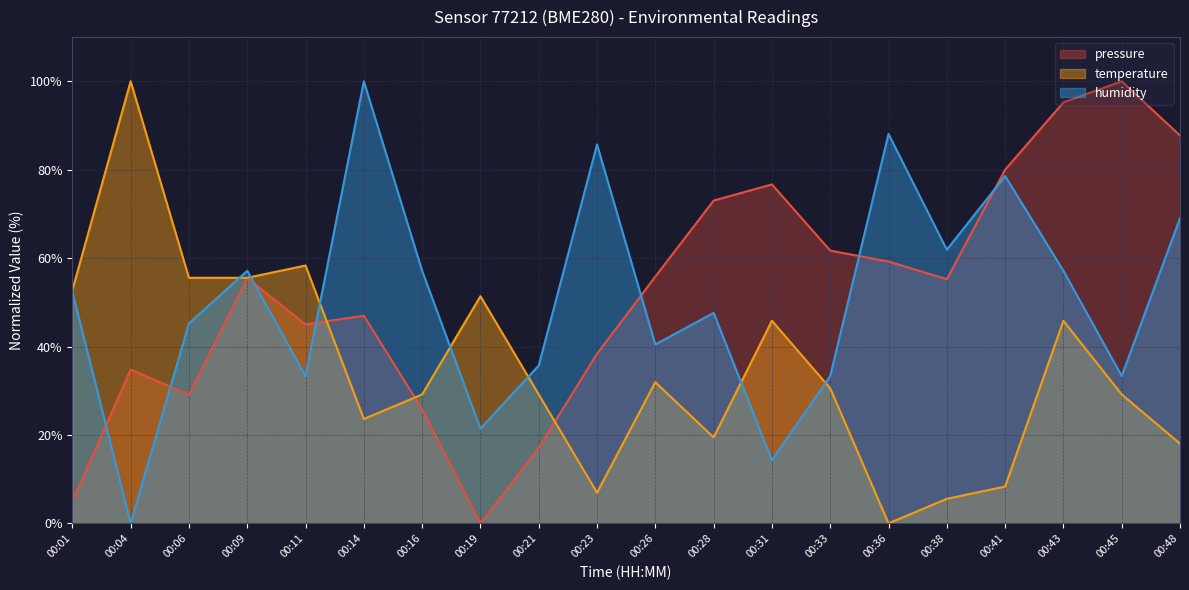

What is the maximum value for temperature?

100.0